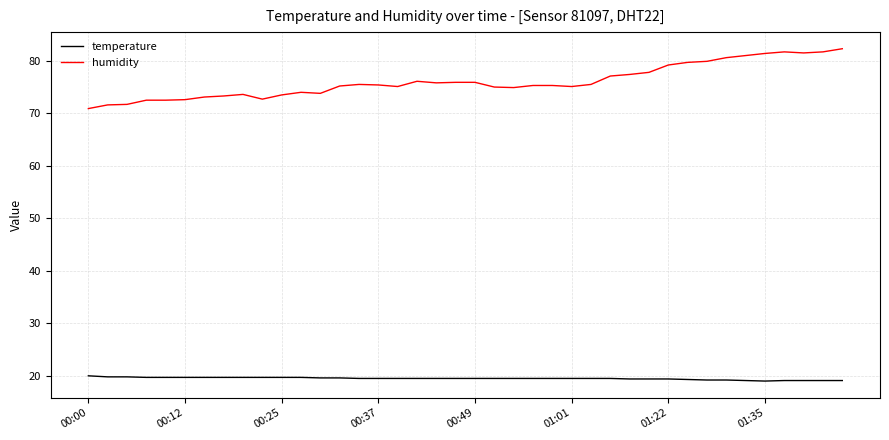

Which series has the largest range (max minus min)?

humidity